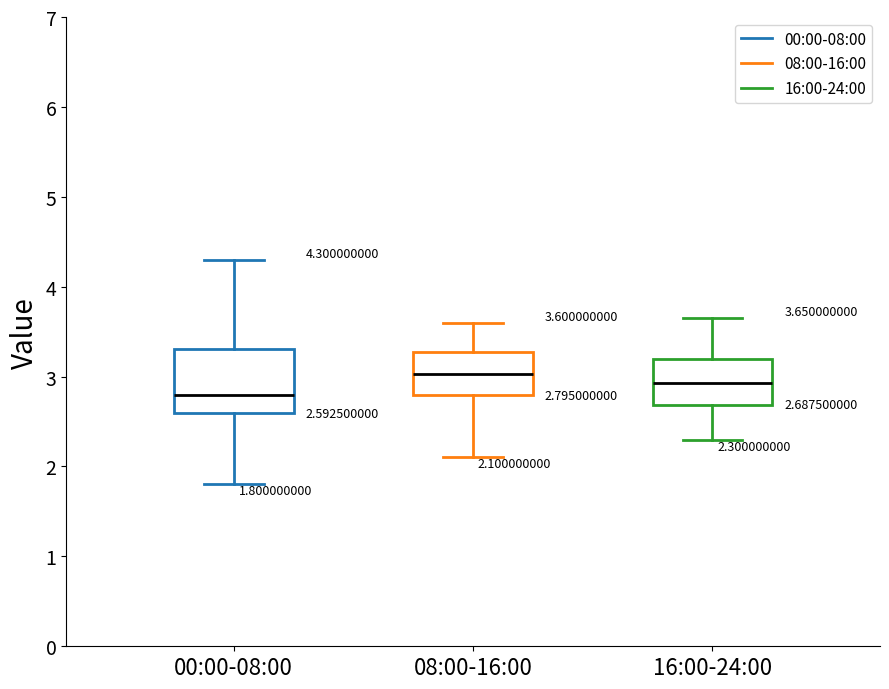

Comparing the boxes themselves (not the whiskers), which one is the tallest?

00:00-08:00